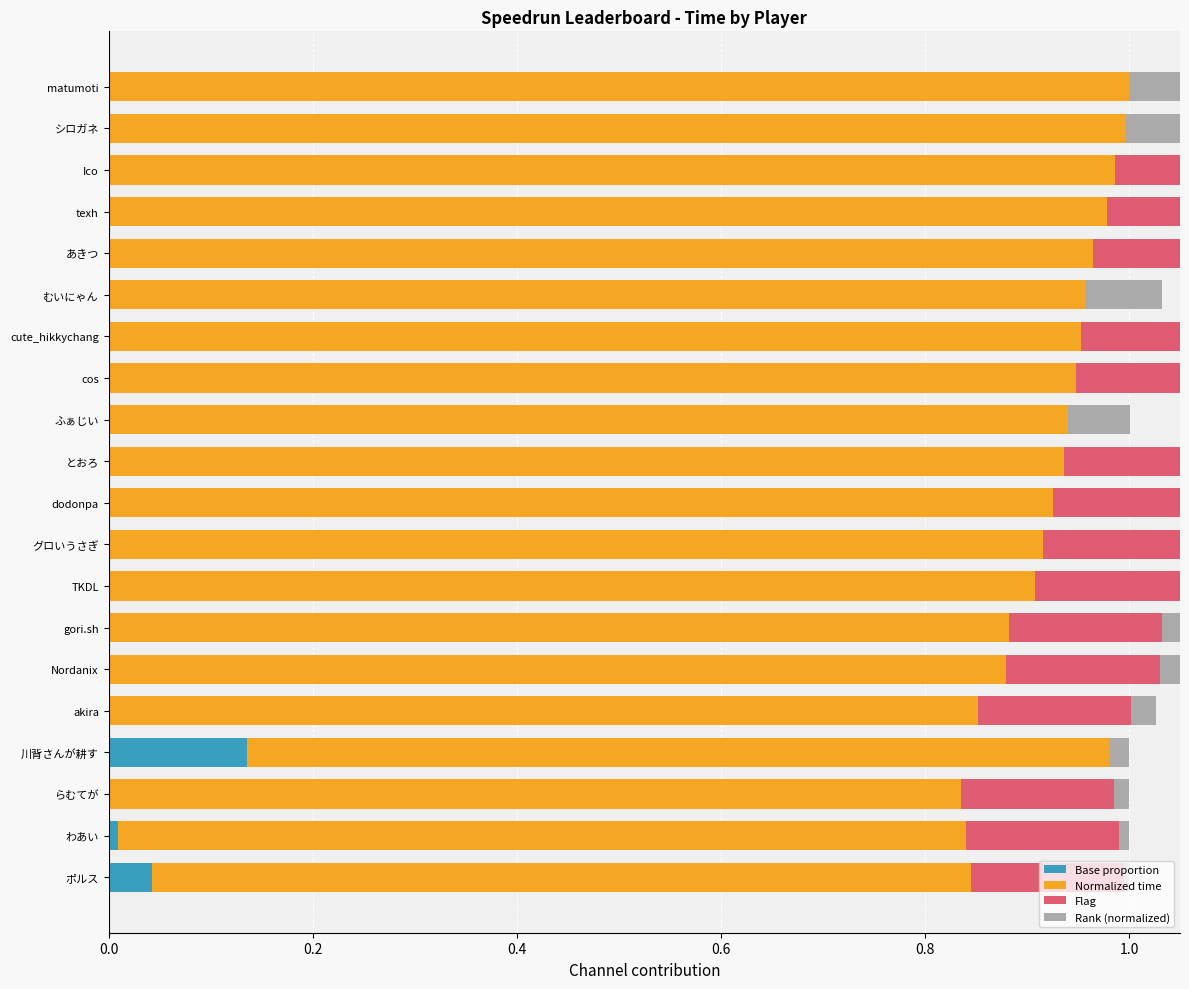

The value of Normalized time at Nordanix is 1.4. True or false?

False